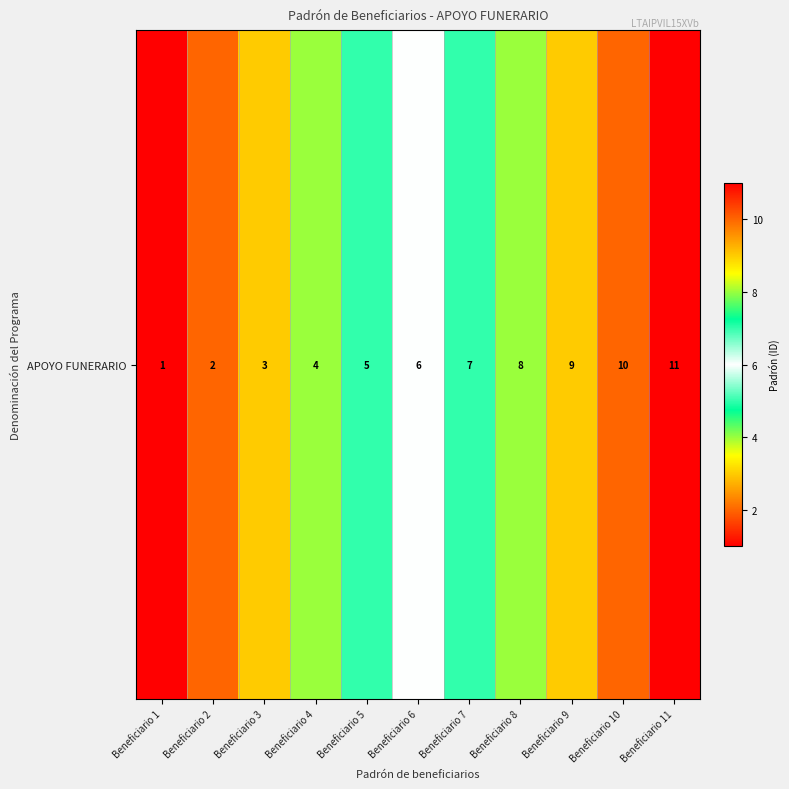

What is the sum of the values at Beneficiario 10 and Beneficiario 4?

14